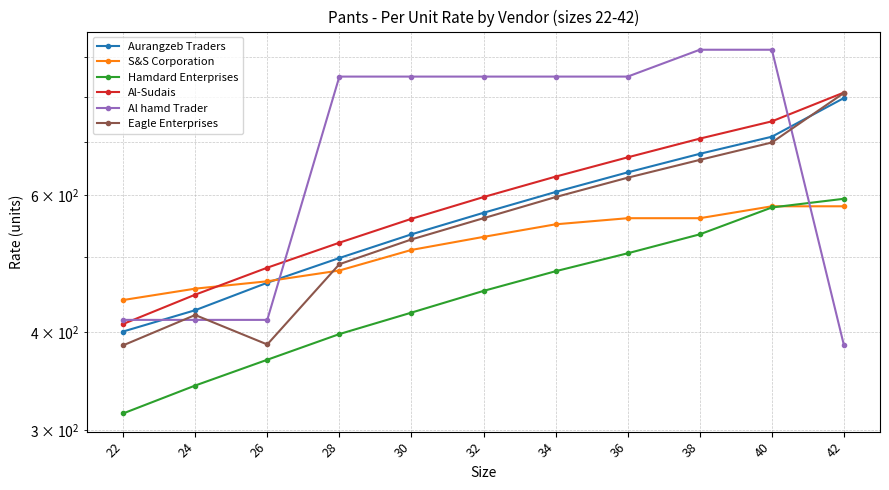

What is the average value of the S&S Corporation series?

519